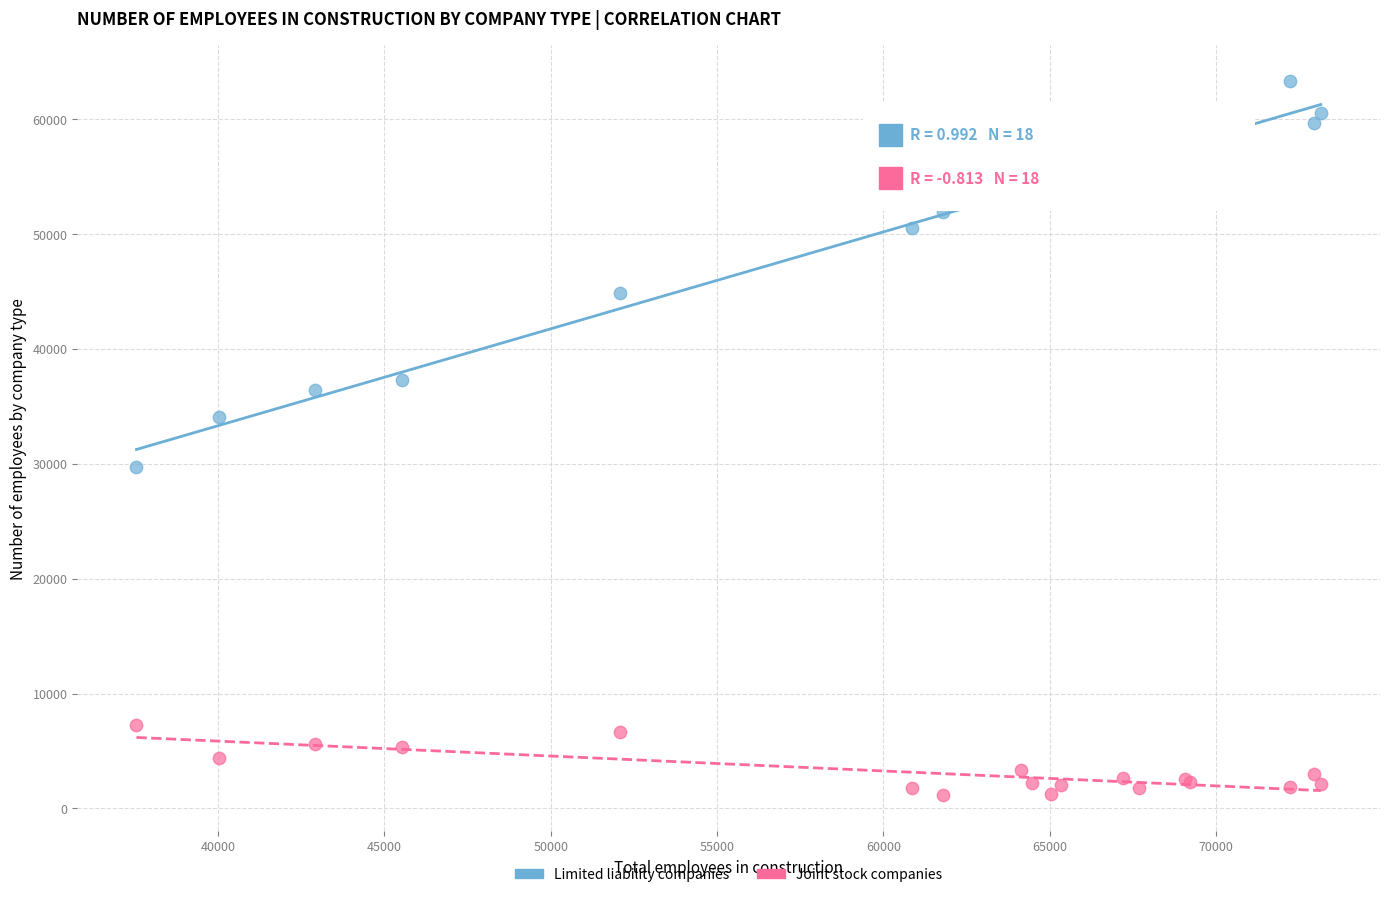

Which series has the widest spread of Y values?

Limited liability companies